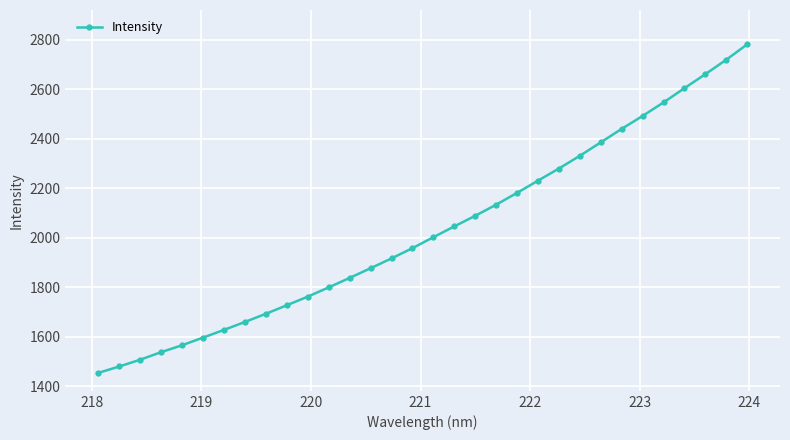

Is this an area chart (filled region under the line)?

No